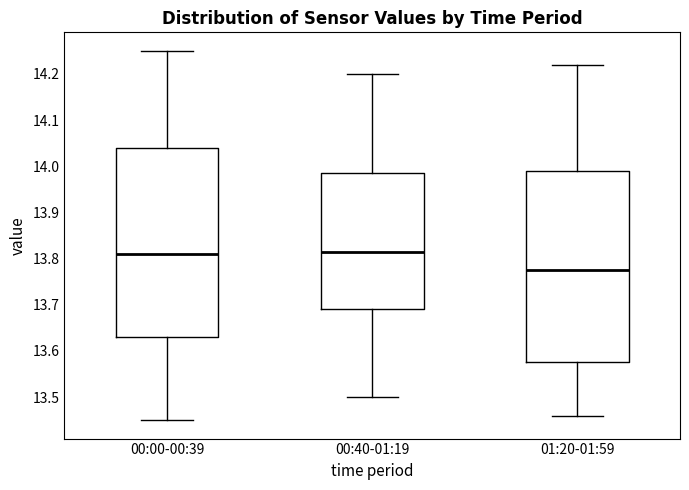

Where does the upper whisker of the box for 00:40-01:19 end on the y-axis? The values are not printed on the chart, so give them approximately, as read against the axis.

14.20